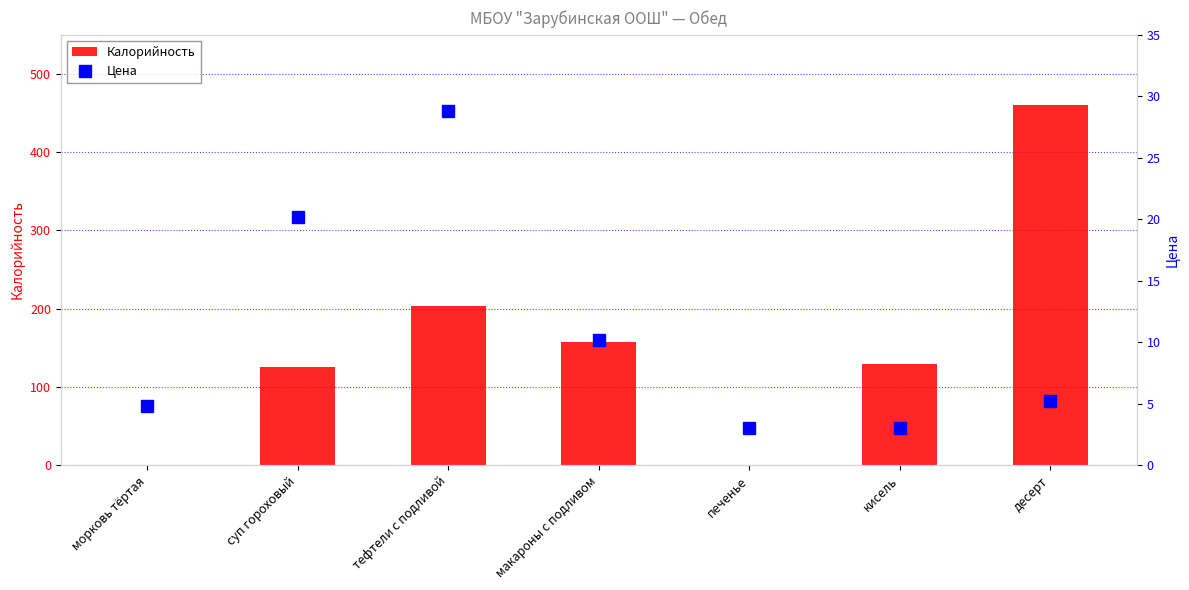

What is the difference between the maximum and minimum values in the Калорийность series?

460.0